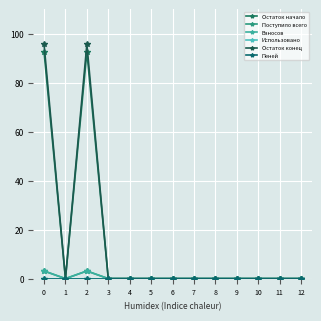

Does the chart have visible grid lines?

Yes